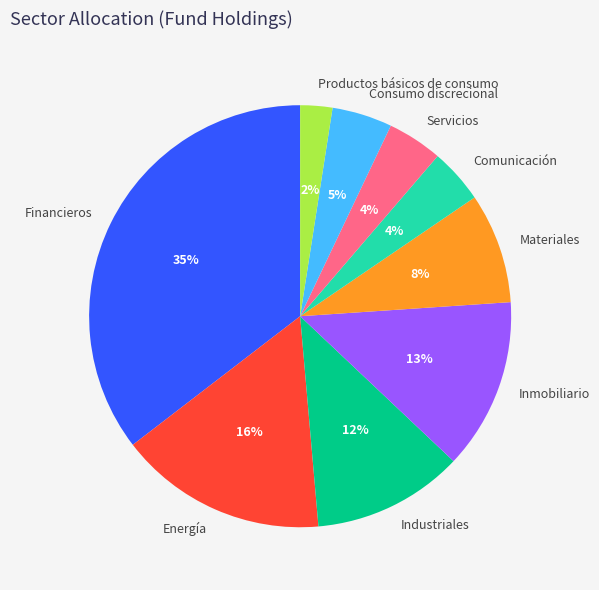

The Energía slice represents 16% of the pie. True or false?

True